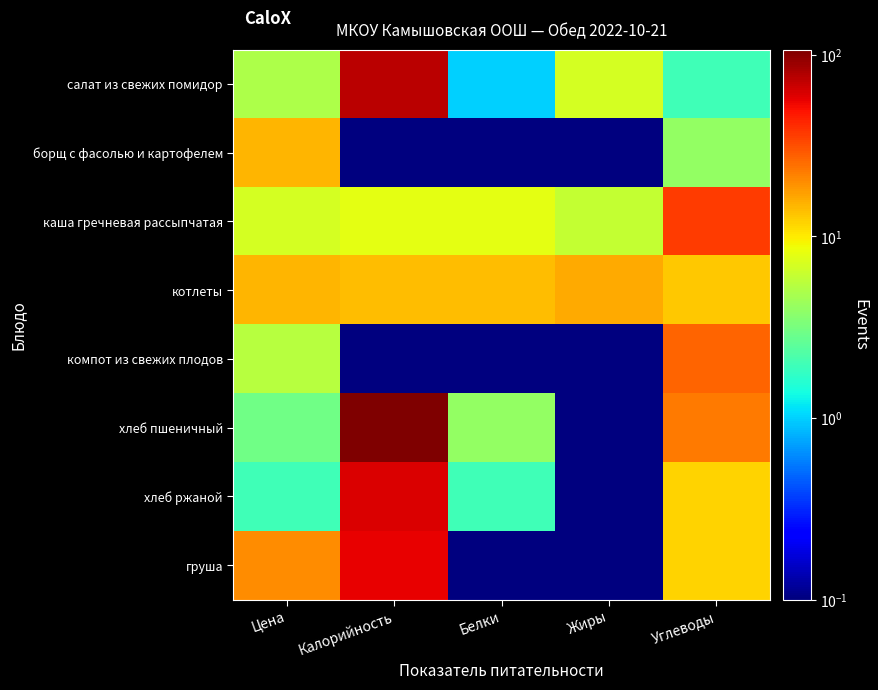

Between Калорийность and Белки, which series saw the biggest shift?

хлеб пшеничный